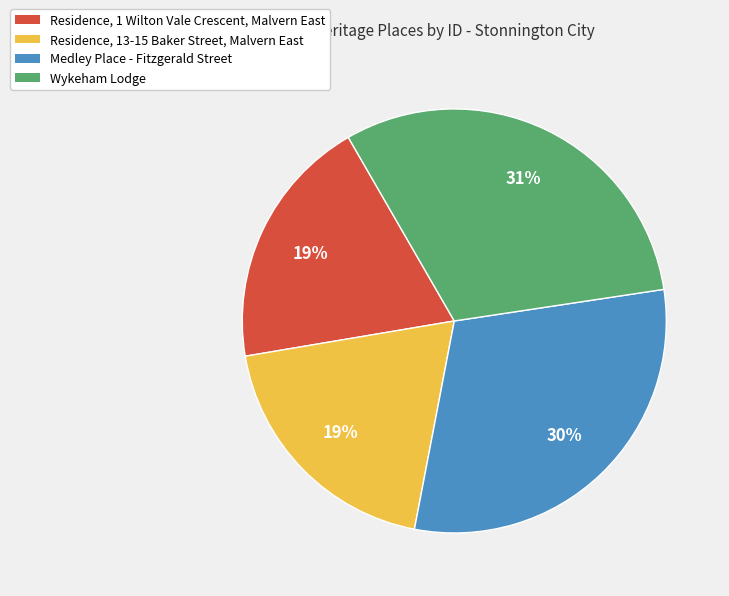

What percentage is the Medley Place - Fitzgerald Street slice, to the nearest percent?

30%